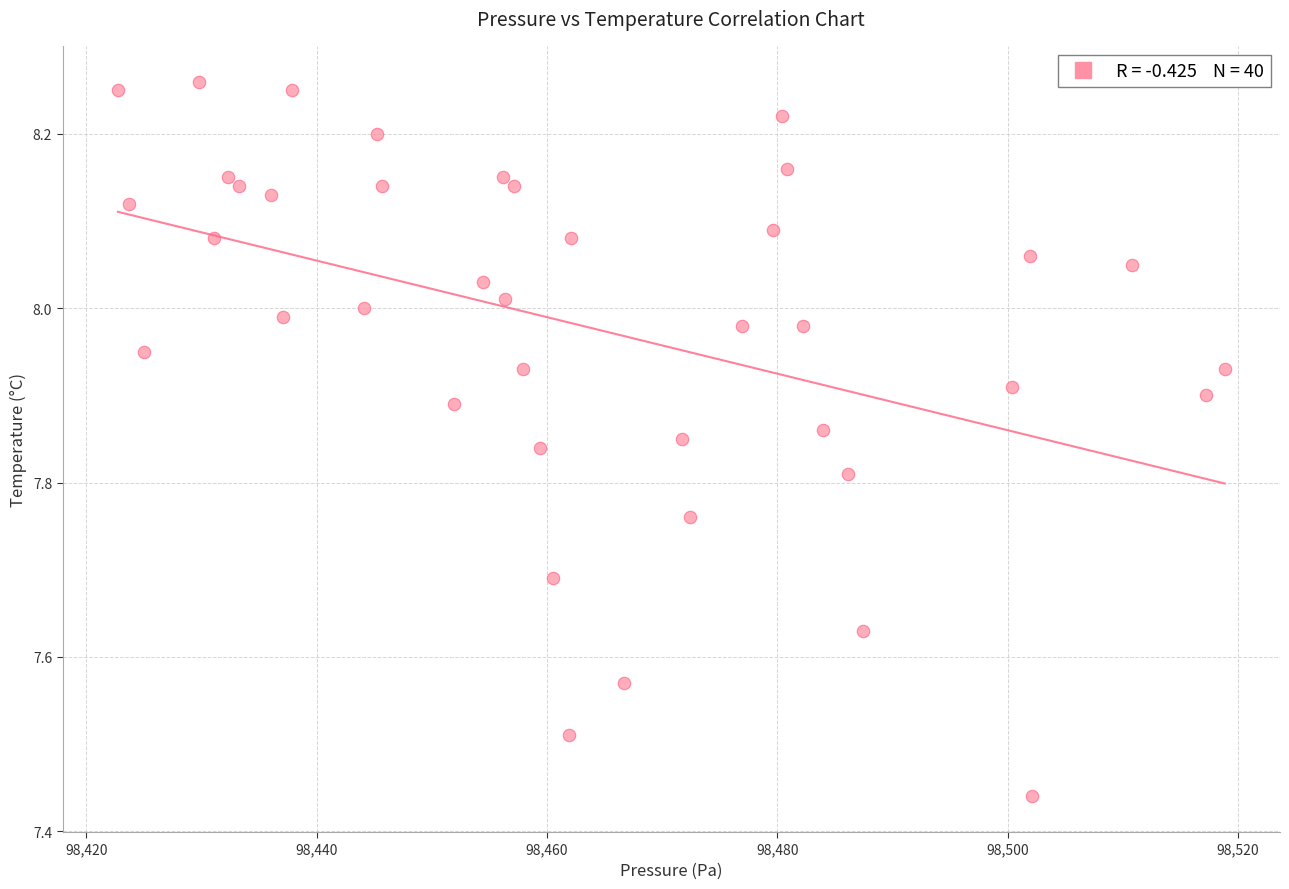

What is the range of X values (max minus min)?

96.1